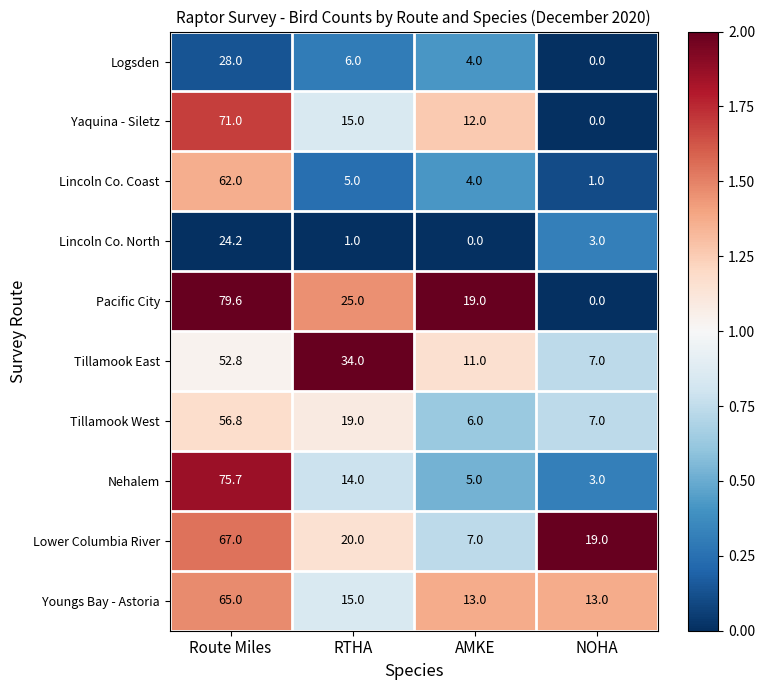

Read the Logsden value at Route Miles.

28.0